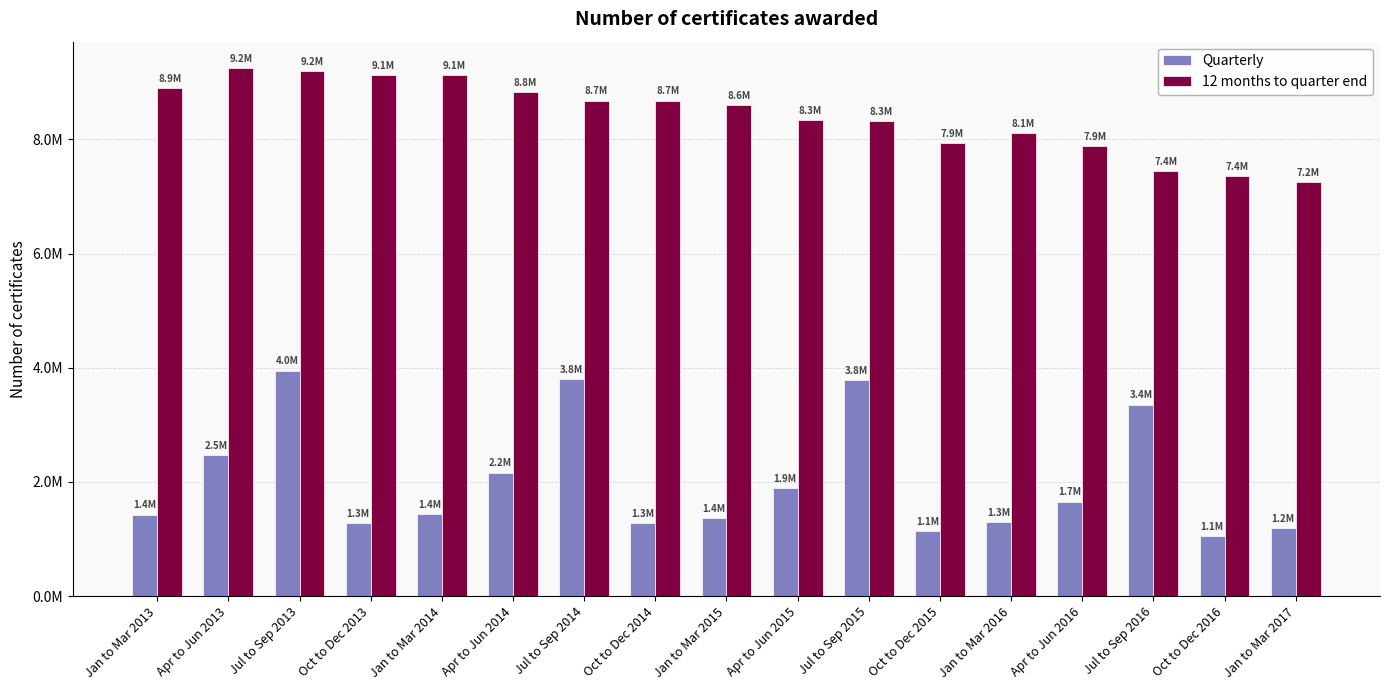

What are all the series names shown in the legend?

Quarterly, 12 months to quarter end